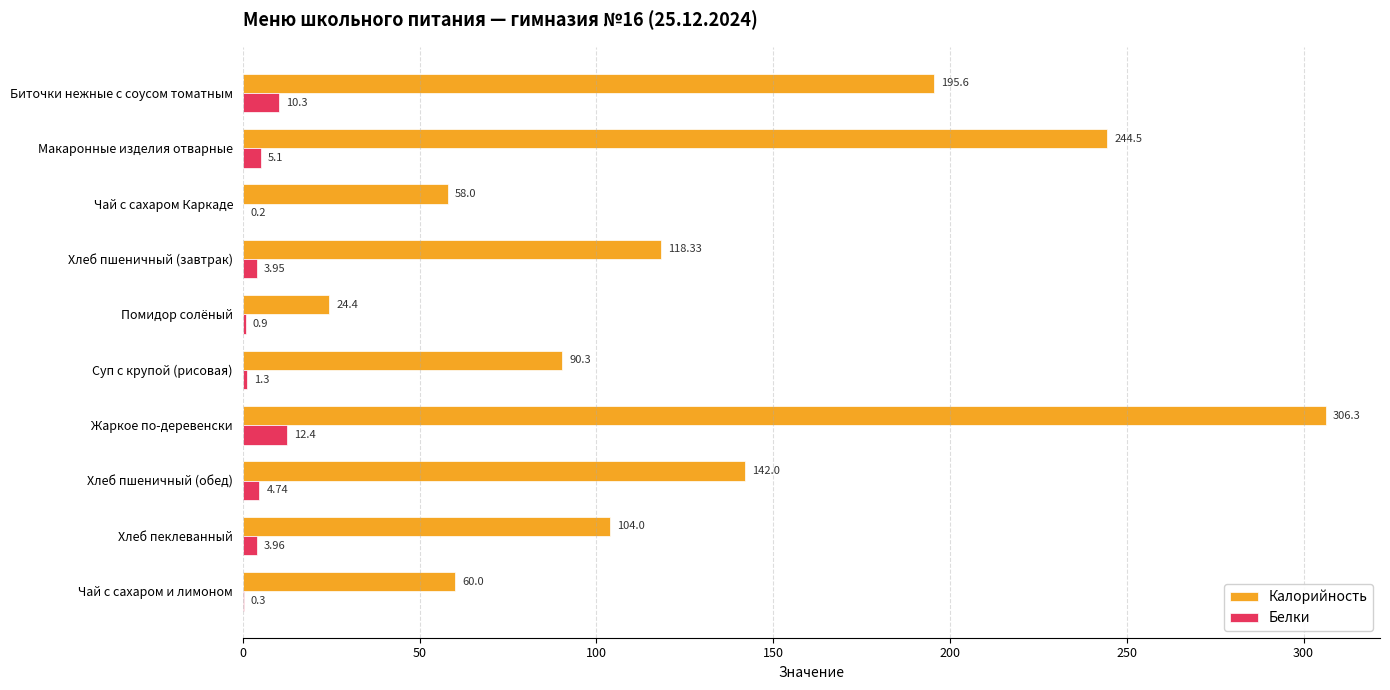

What is the sum of the Калорийность values at Помидор солёный and Жаркое по-деревенски?

330.7